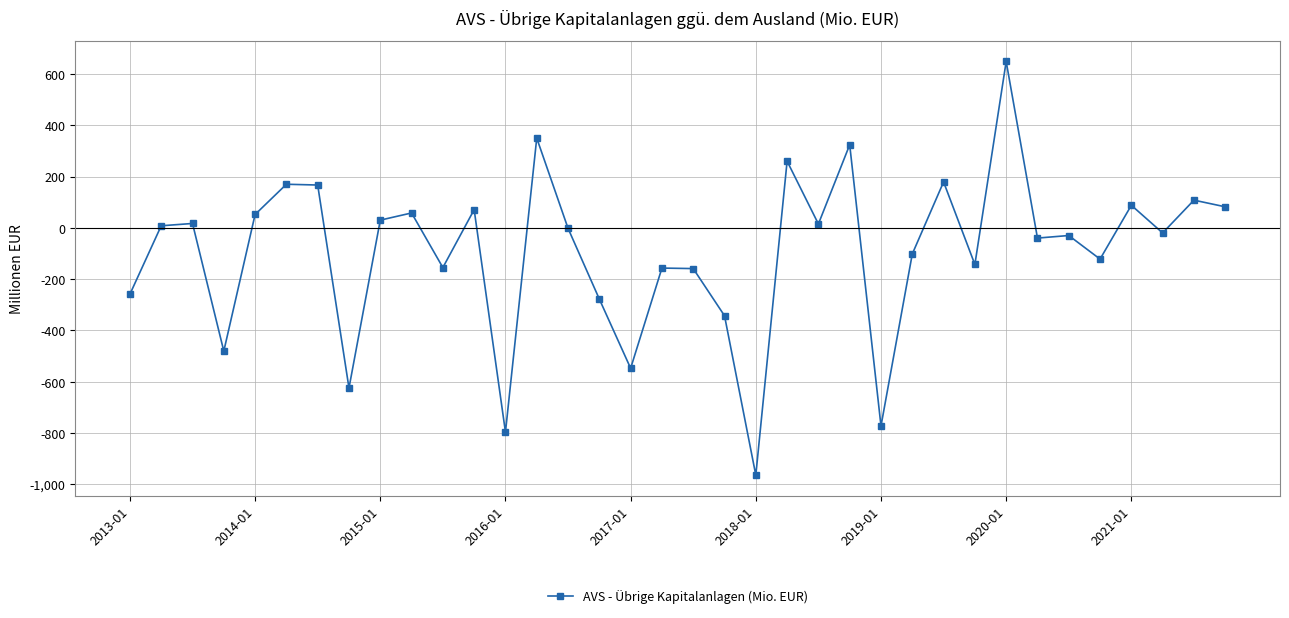

What is the smallest value displayed?

-965